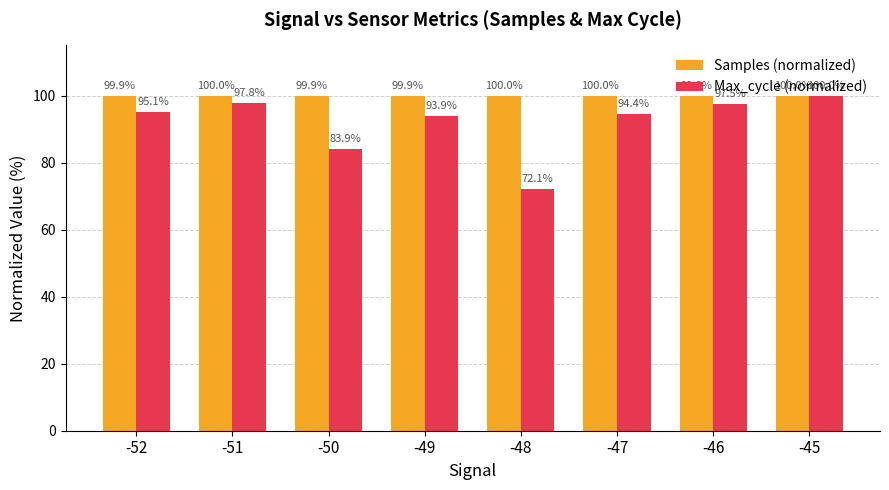

What is the minimum value for Max_cycle (normalized)?

72.1